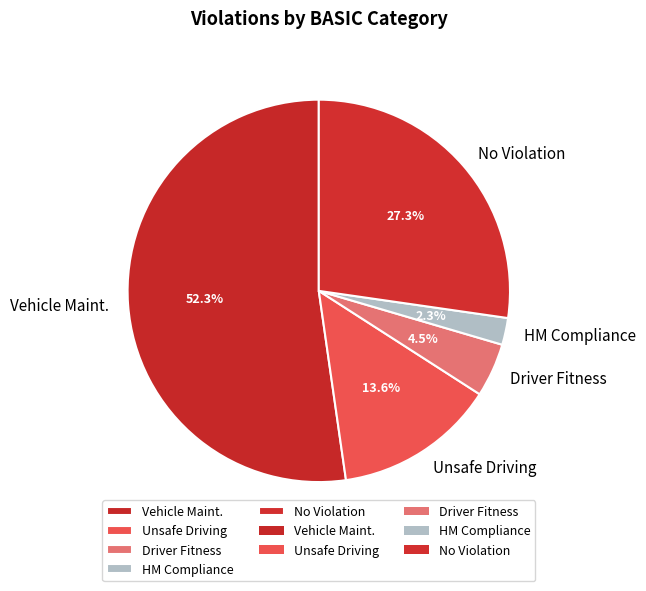

Is it true that HM Compliance is 10% of the pie?

False